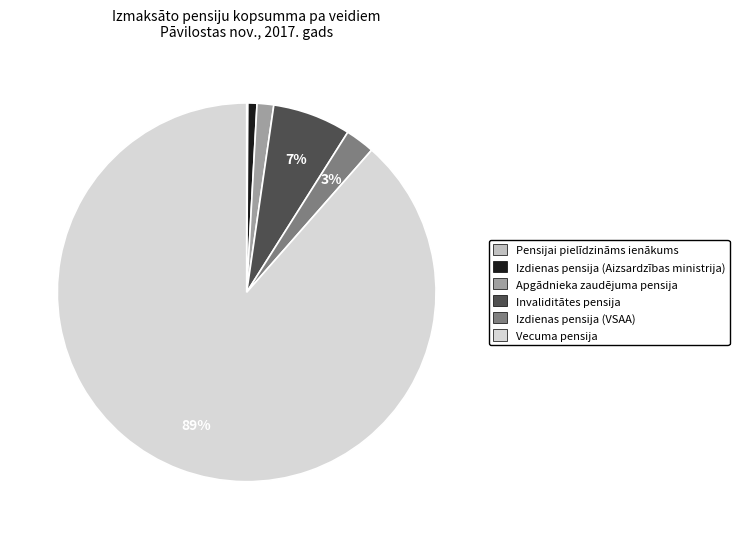

What percentage is the Invaliditātes pensija slice, to the nearest percent?

7%